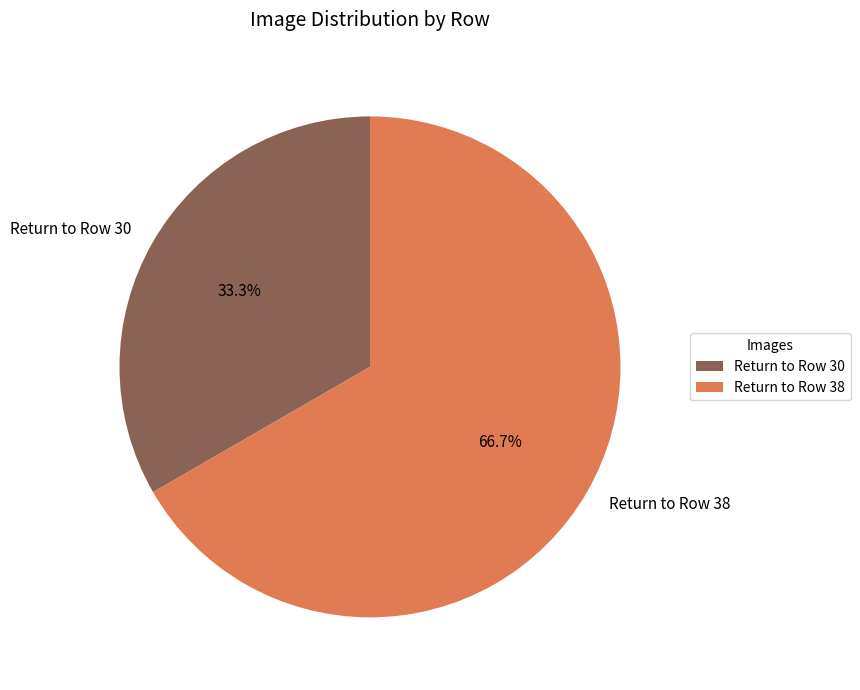

To the nearest percent, what is the combined percentage of Return to Row 38 and Return to Row 30?

100%